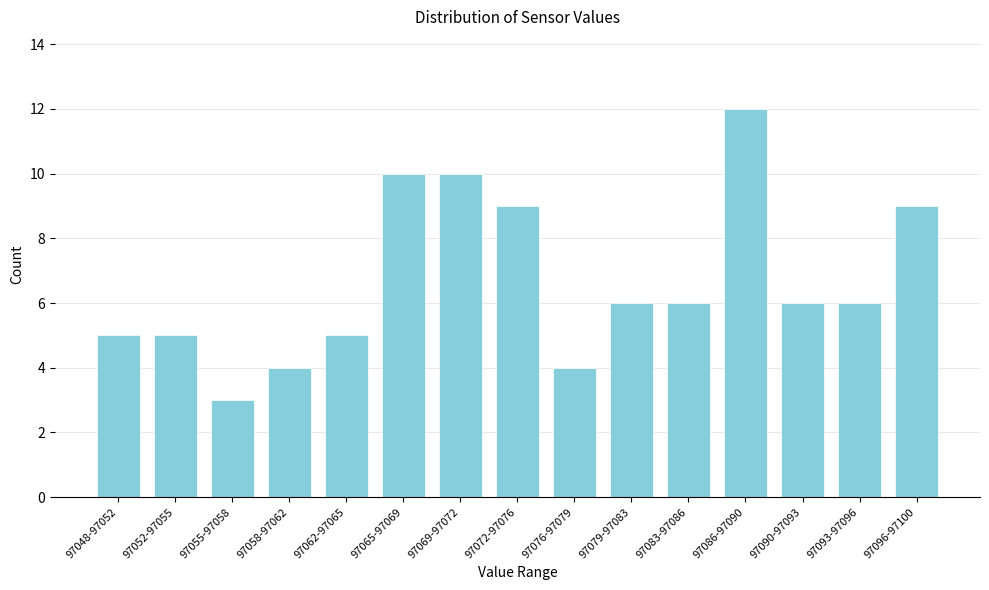

Reading left to right, extract all data points from this chart.

97048-97052=5	97052-97055=5	97055-97058=3	97058-97062=4	97062-97065=5	97065-97069=10	97069-97072=10	97072-97076=9	97076-97079=4	97079-97083=6	97083-97086=6	97086-97090=12	97090-97093=6	97093-97096=6	97096-97100=9